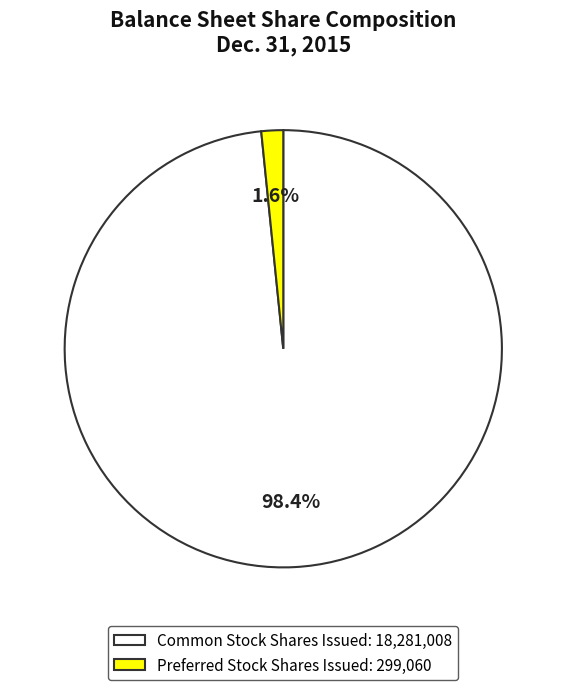

Is there any slice that represents more than half of the pie?

Yes